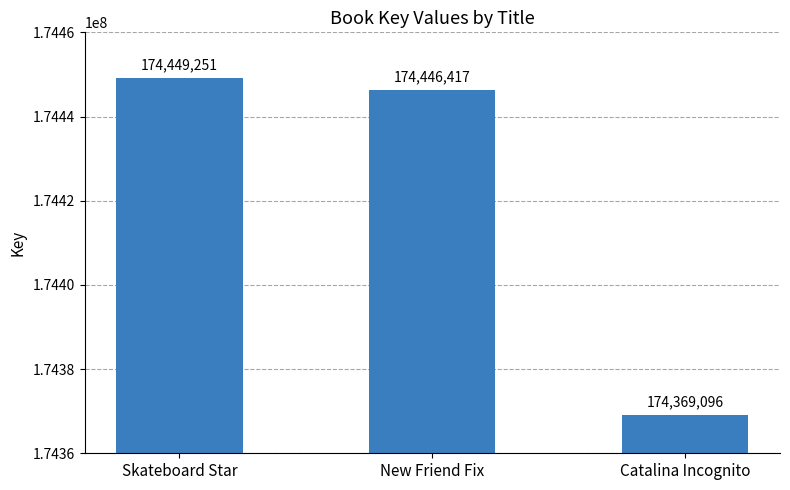

Which label corresponds to the largest value in the chart?

Skateboard Star